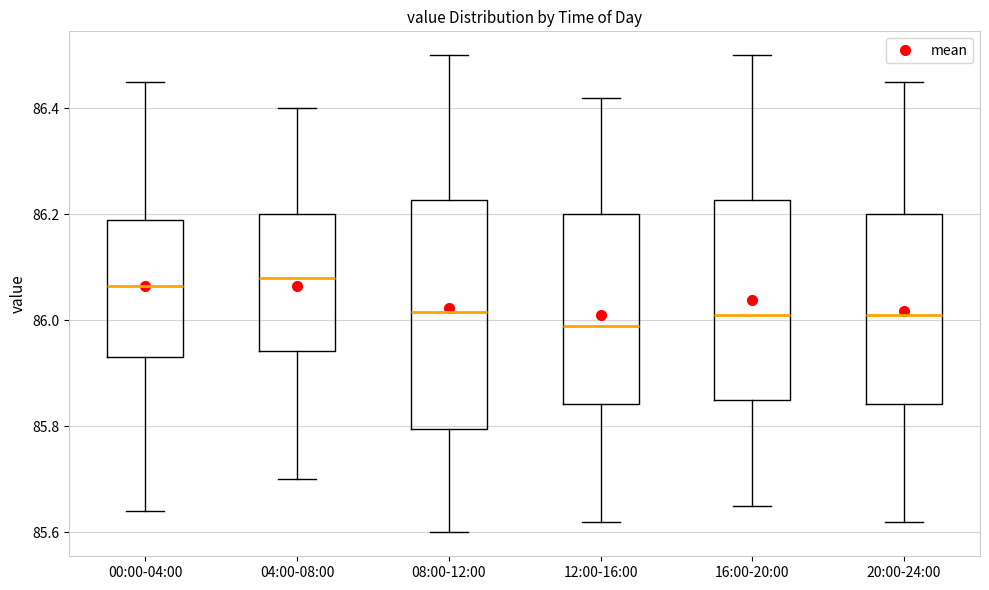

Which box is the tallest, from its lower edge to its upper edge?

08:00-12:00